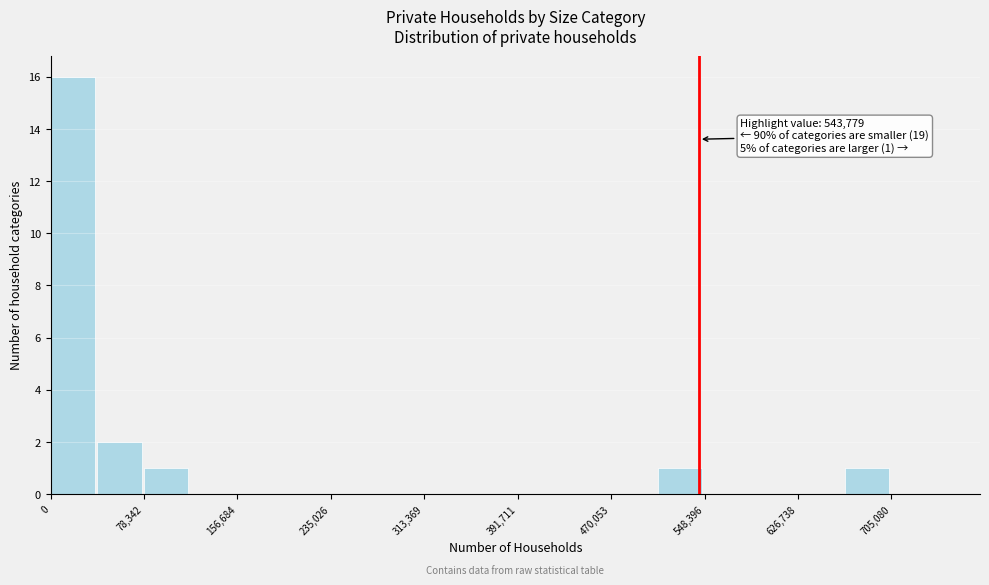

Around what value on the x-axis is the tallest bar? Give the approximate position of its centre, as read against the axis.

20000